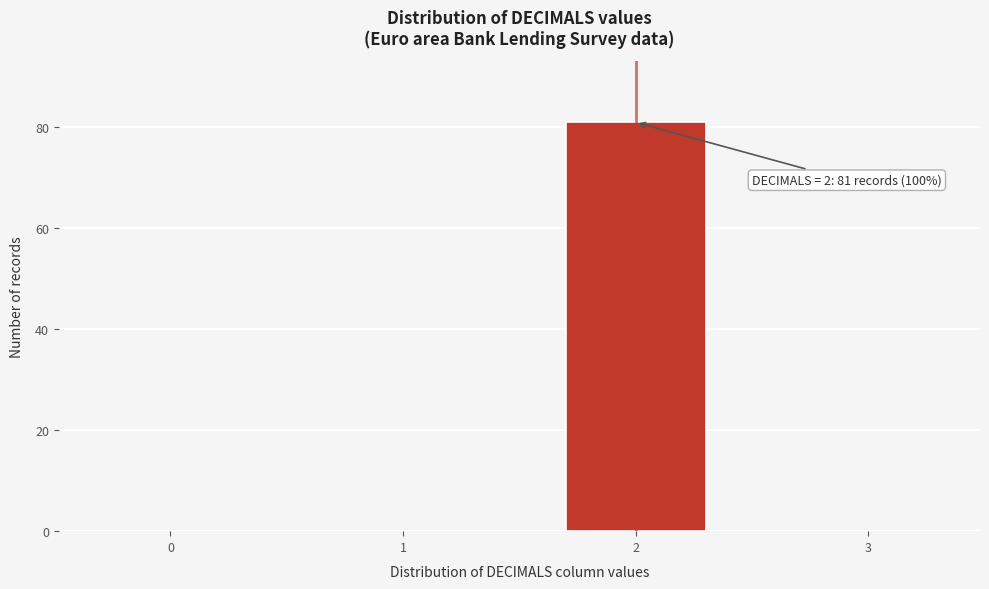

Reading left to right, transcribe all the data shown in this chart.

0=0	1=0	2=81	3=0